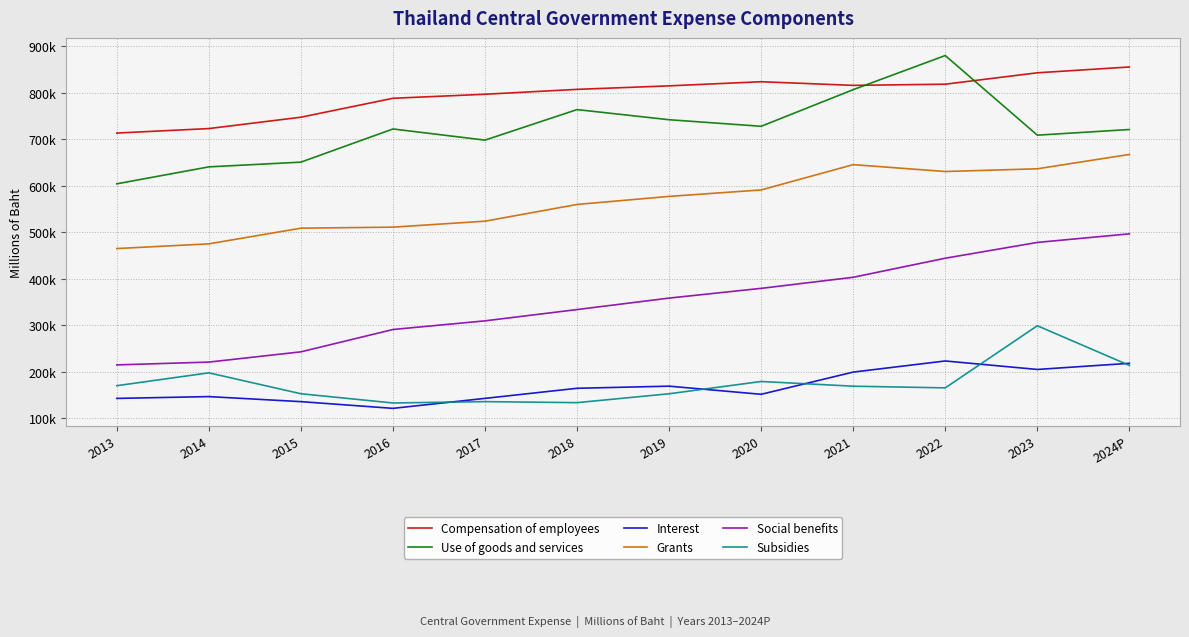

Is this an area chart (filled region under the line)?

No